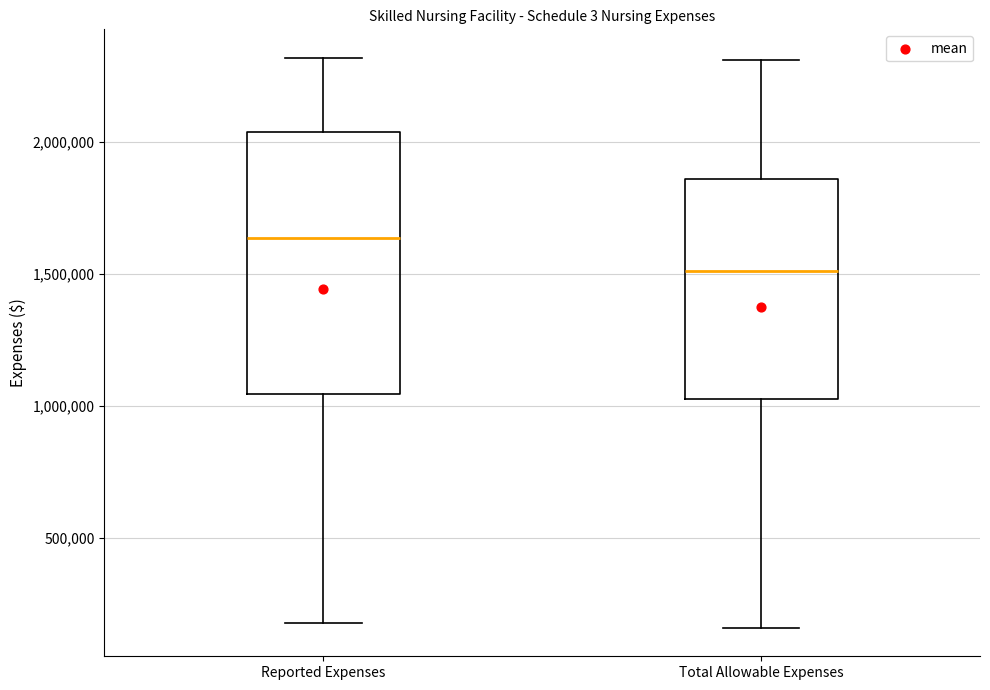

Reading left to right, transcribe this box plot: for each box, give where its median line is, the range the box spans, and where its two whiskers end, as read against the y-axis. The values are not printed on the chart, so give them approximately, as read against the axis.

Reported Expenses: median 1650000, box 1050000 to 2050000, whiskers 200000 to 2300000
Total Allowable Expenses: median 1500000, box 1050000 to 1850000, whiskers 150000 to 2300000